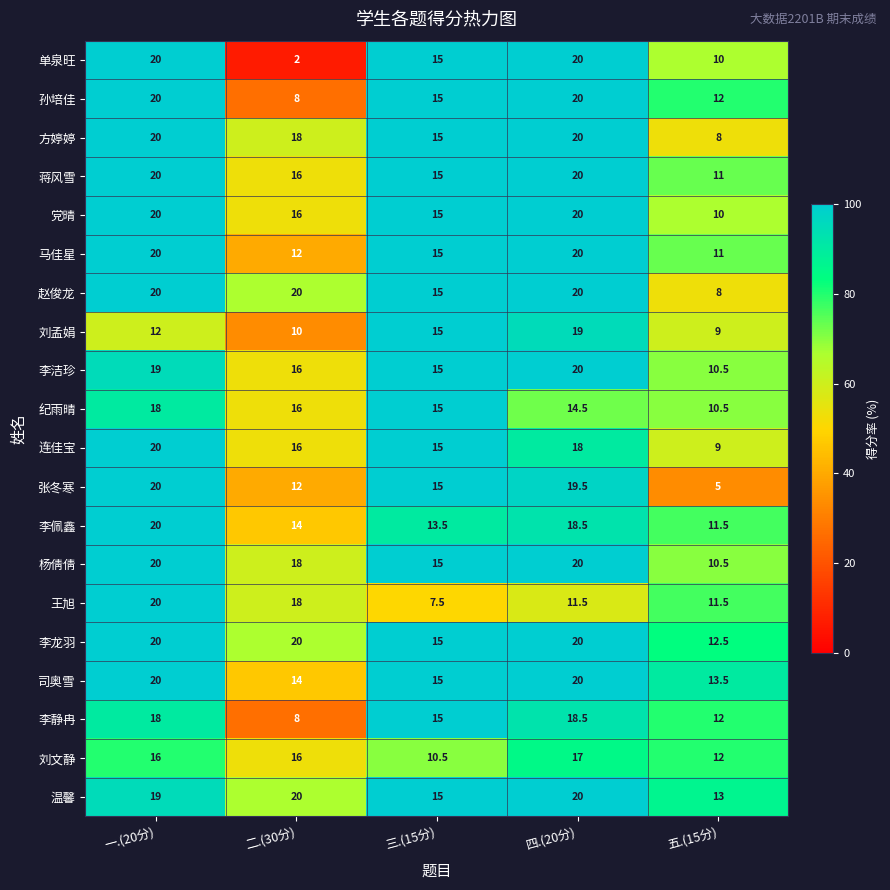

What is the minimum value shown in the chart?

2.0